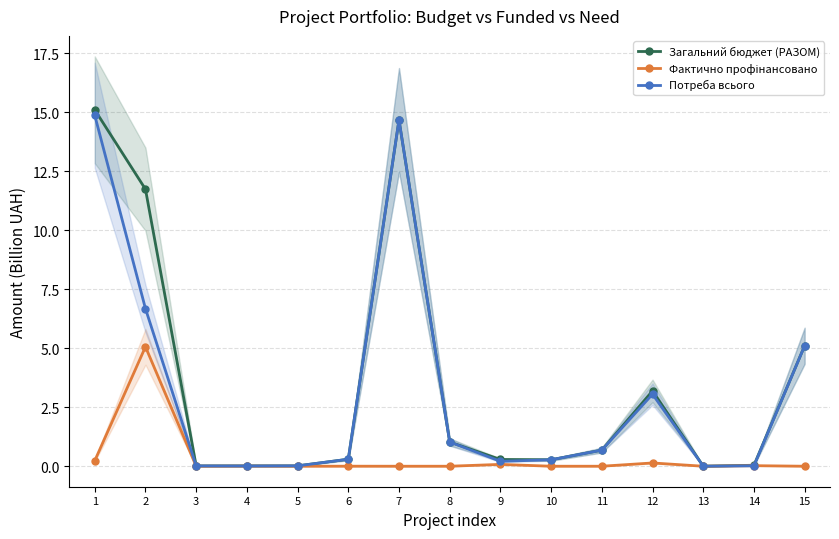

Reading right to left, list all the values displayed in this chart.

Загальний бюджет (РАЗОМ): 15=5.1	14=0.0	13=0.0	12=3.2	11=0.7	10=0.3	9=0.3	8=1.0	7=14.7	6=0.3	5=0.0	4=0.0	3=0.0	2=11.7	1=15.1
Фактично профінансовано: 15=0.0	14=0.0	13=0.0	12=0.1	11=0.0	10=0.0	9=0.1	8=0.0	7=0.0	6=0.0	5=0.0	4=0.0	3=0.0	2=5.1	1=0.2
Потреба всього: 15=5.1	14=0.0	13=0.0	12=3.1	11=0.7	10=0.3	9=0.2	8=1.0	7=14.7	6=0.3	5=0.0	4=0.0	3=0.0	2=6.7	1=14.9